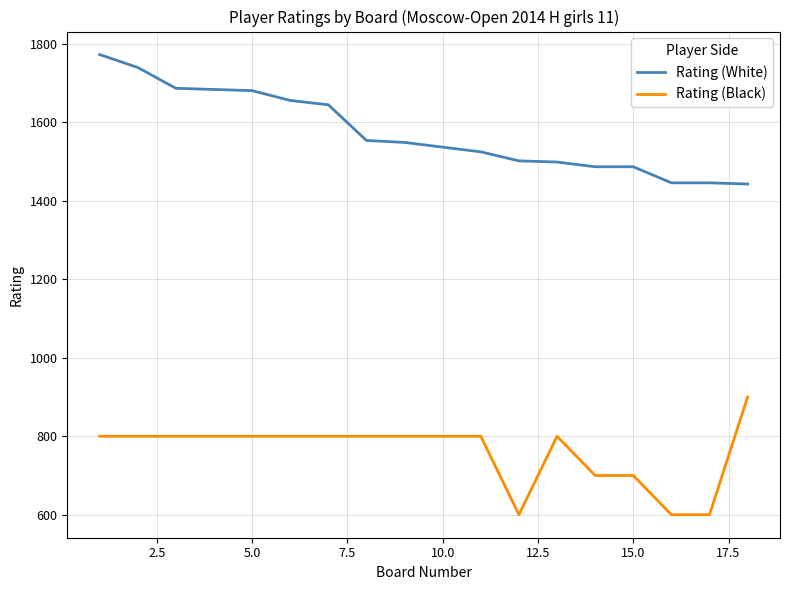

Rank the series by their average value, from highest to lowest.

Rating (White), Rating (Black)